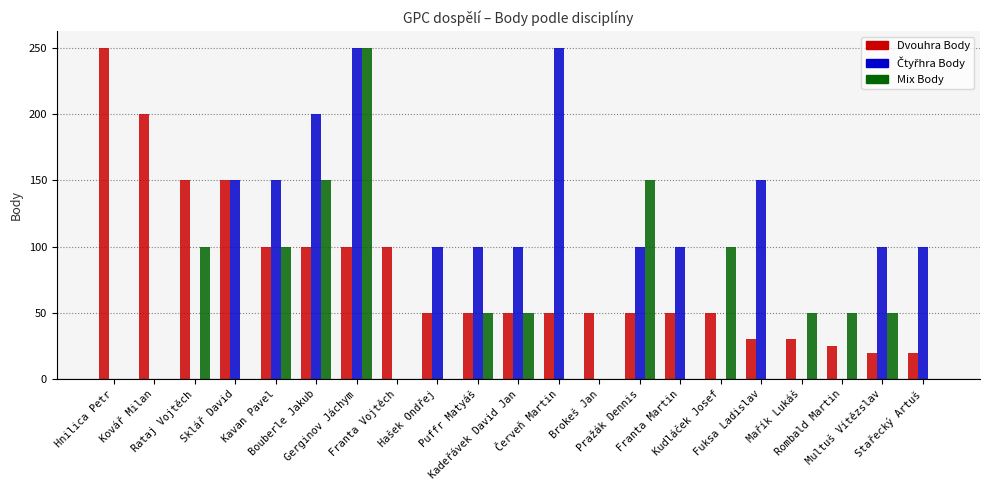

What is the maximum value shown in the chart?

250